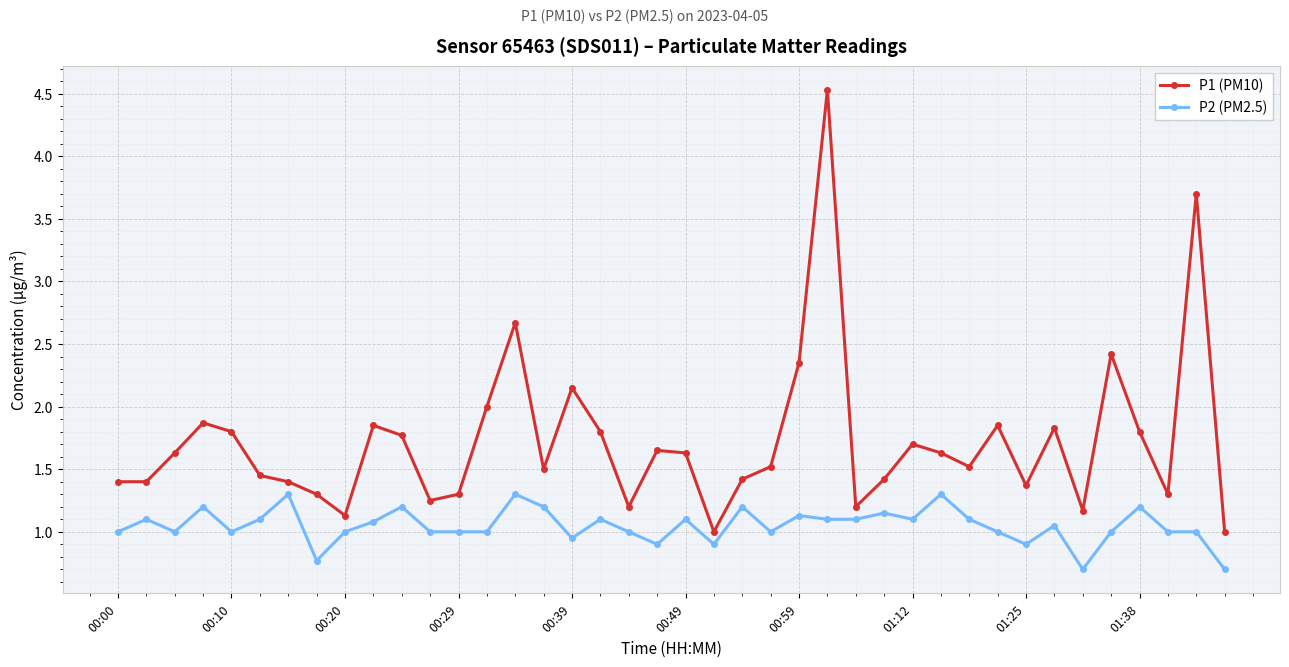

True or false: P1 (PM10) has more than 1 points higher than both neighbors.

True